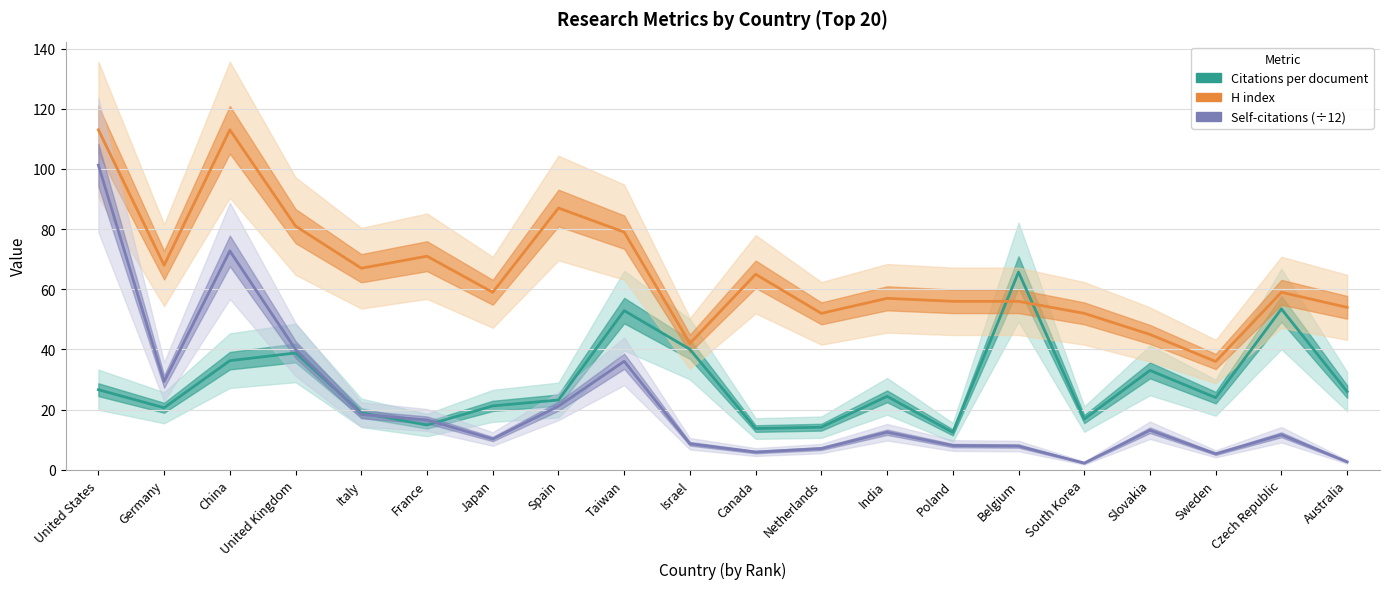

How many times do Citations per document and H index cross each other?

2